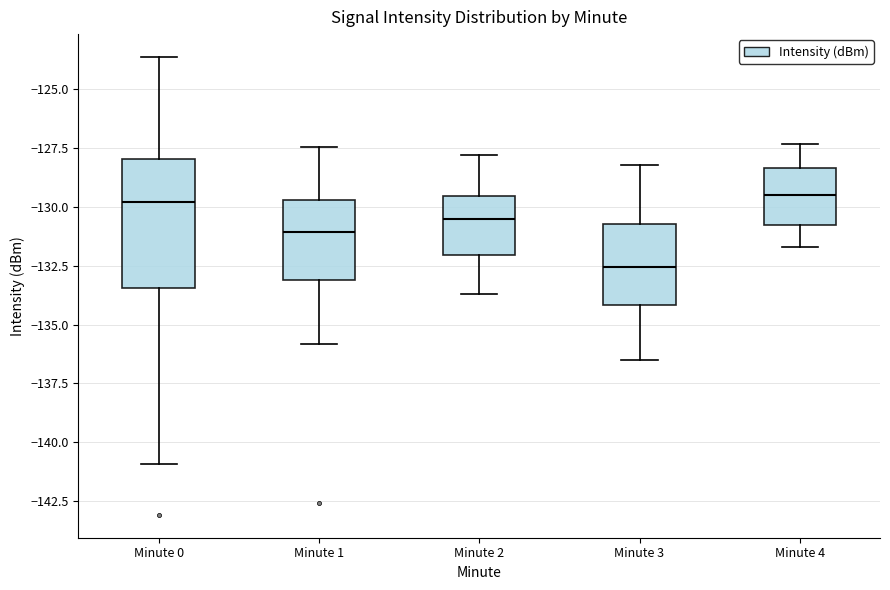

Which box is the tallest, from its lower edge to its upper edge?

Minute 0